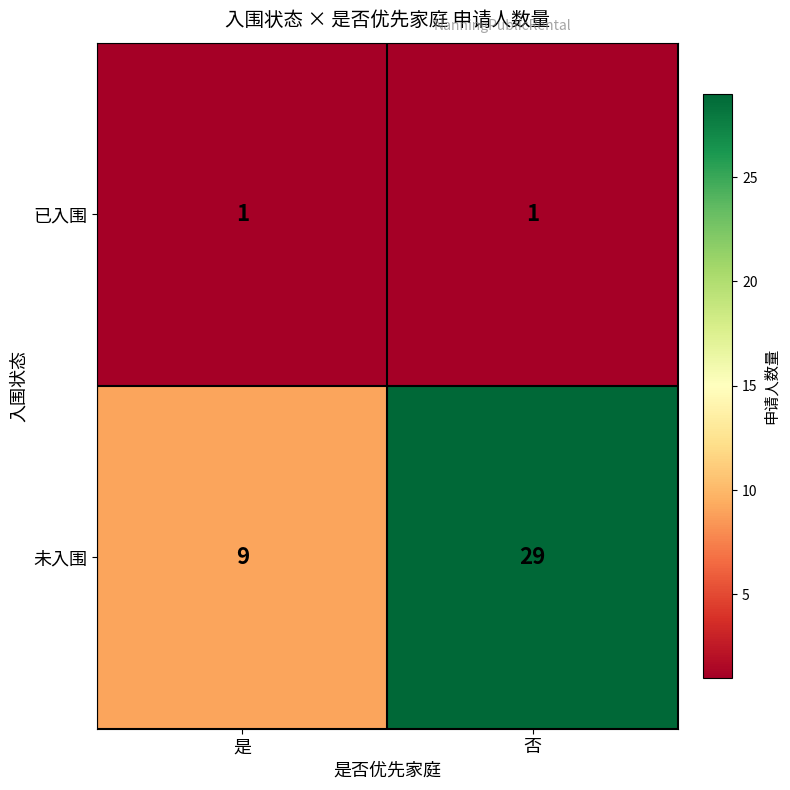

Is the value of 已入围 at 否 greater than the value of 未入围 at 是?

No